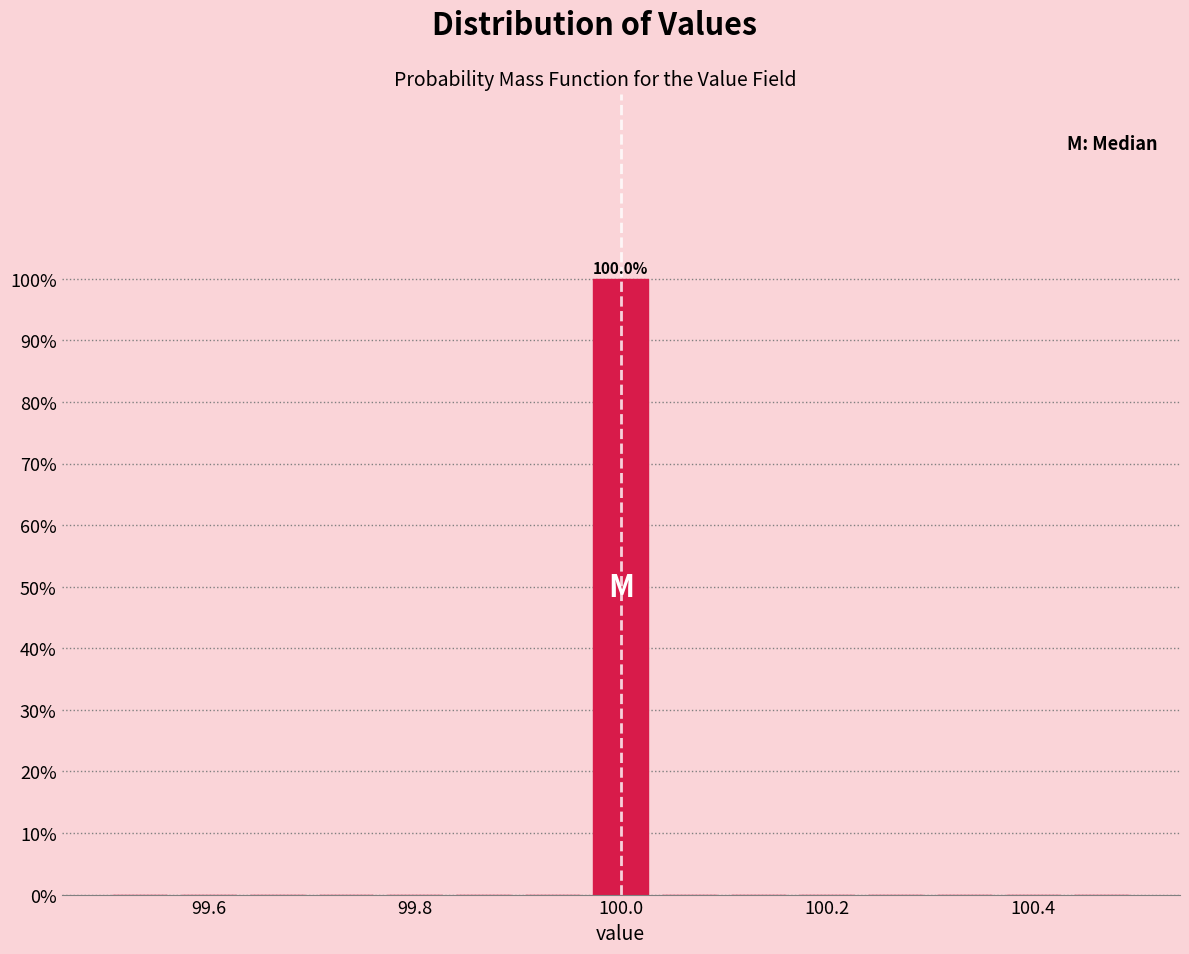

Around what value on the x-axis is the tallest bar? Give the approximate position of its centre, as read against the axis.

100.00